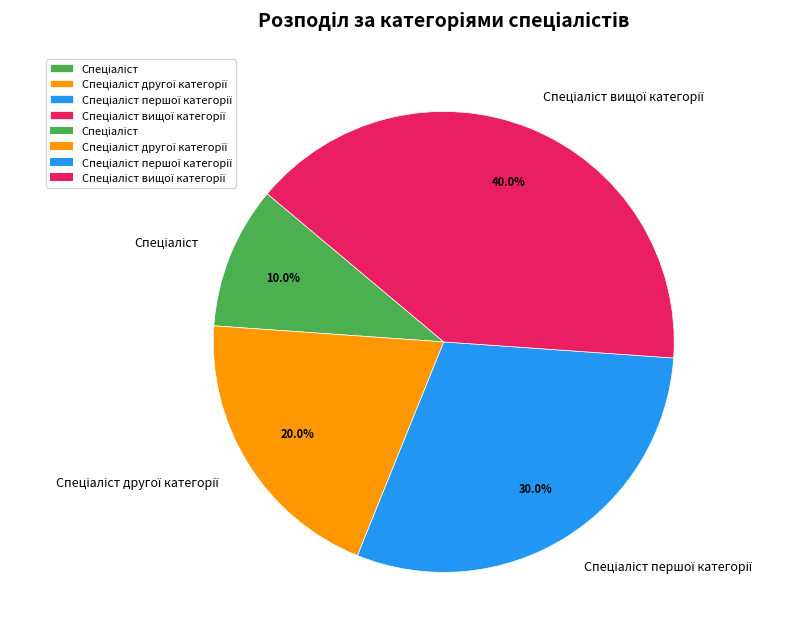

Does any single category account for the majority?

No